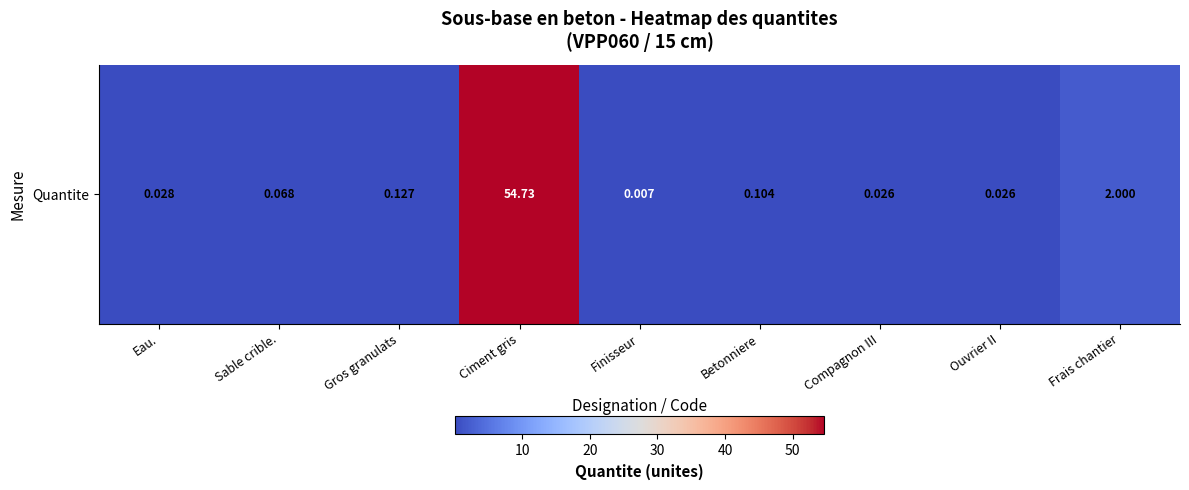

True or false: the data shows 0.1 at Betonniere.

True